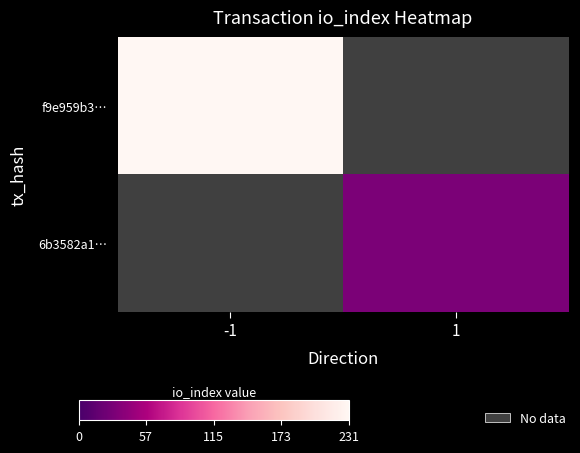

At which label does 6b3582a1… reach its peak?

-1